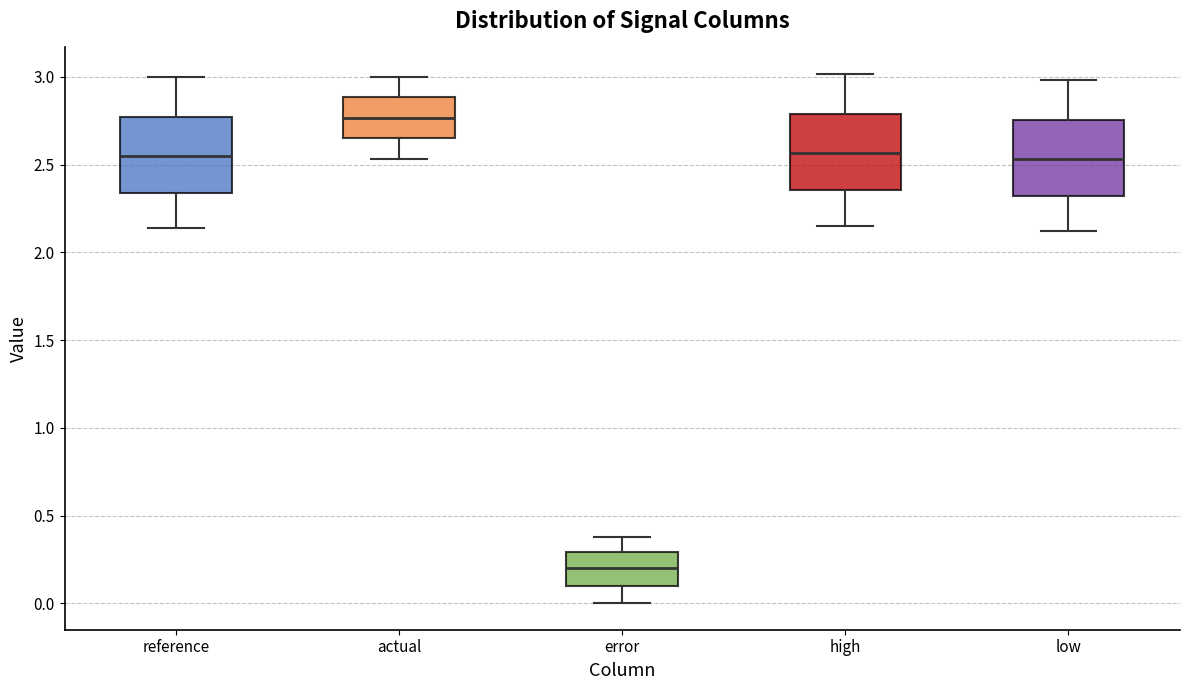

Reading left to right, transcribe this box plot: for each box, give where its median line is, the range the box spans, and where its two whiskers end, as read against the y-axis. The values are not printed on the chart, so give them approximately, as read against the axis.

reference: median 2.55, box 2.35 to 2.75, whiskers 2.15 to 3.00
actual: median 2.75, box 2.65 to 2.90, whiskers 2.55 to 3.00
error: median 0.20, box 0.10 to 0.30, whiskers 0.00 to 0.40
high: median 2.55, box 2.35 to 2.80, whiskers 2.15 to 3.00
low: median 2.55, box 2.30 to 2.75, whiskers 2.10 to 3.00